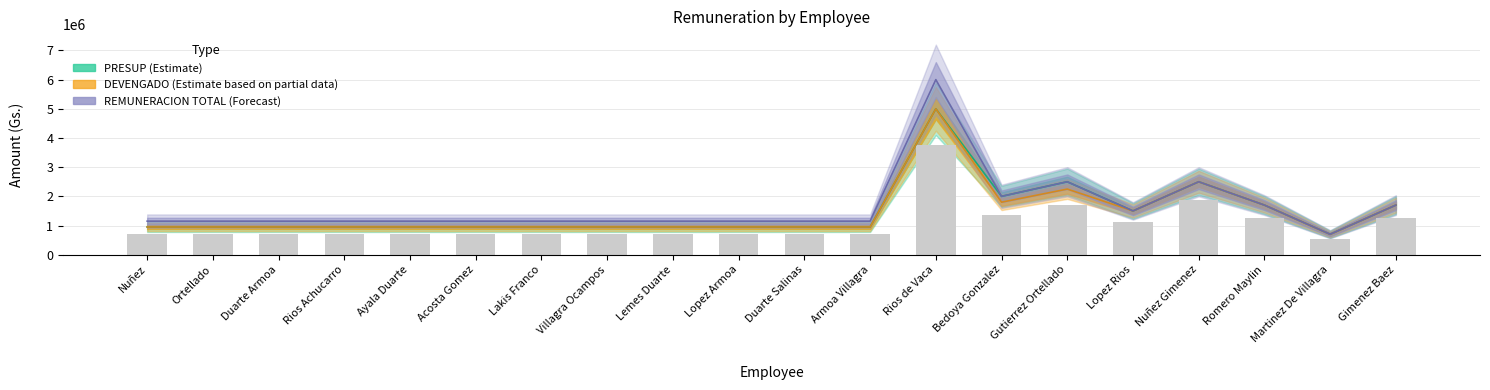

What is the difference between the maximum and minimum values in the PRESUP series?

4300000